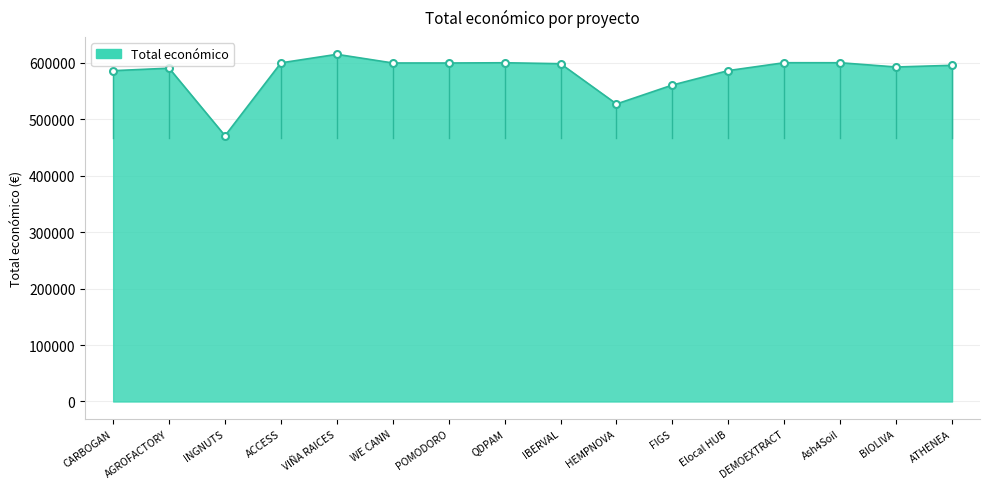

What is the sum of all values?

9320635